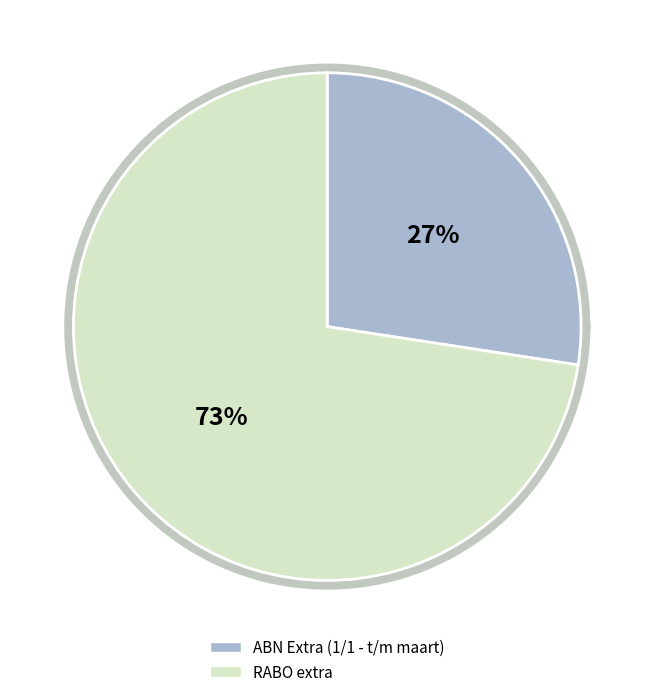

To the nearest percent, what is the combined percentage of RABO extra and ABN Extra (1/1 - t/m maart)?

100%